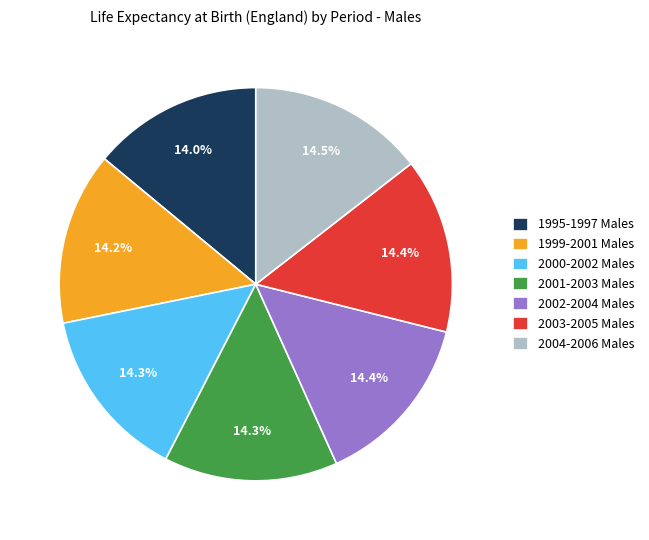

Is there any slice that represents more than half of the pie?

No